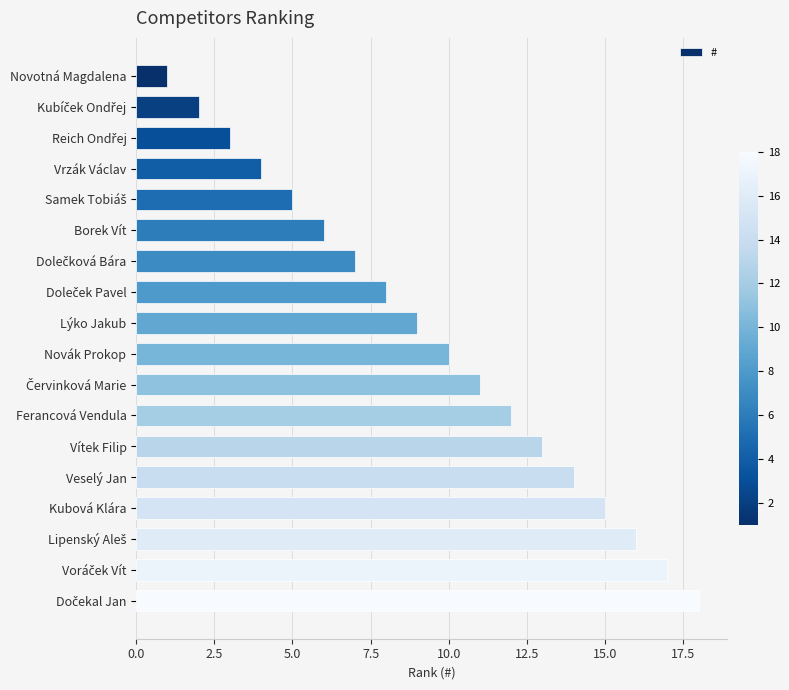

What is the difference between the maximum and second lowest values?

16